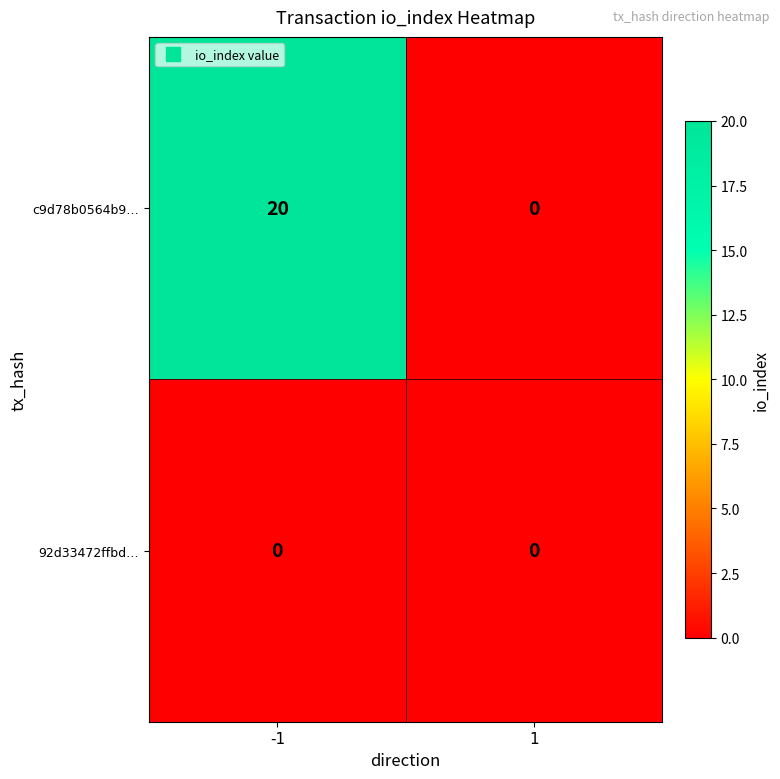

List the series in order of their peak value, highest first.

c9d78b0564b9…, 92d33472ffbd…